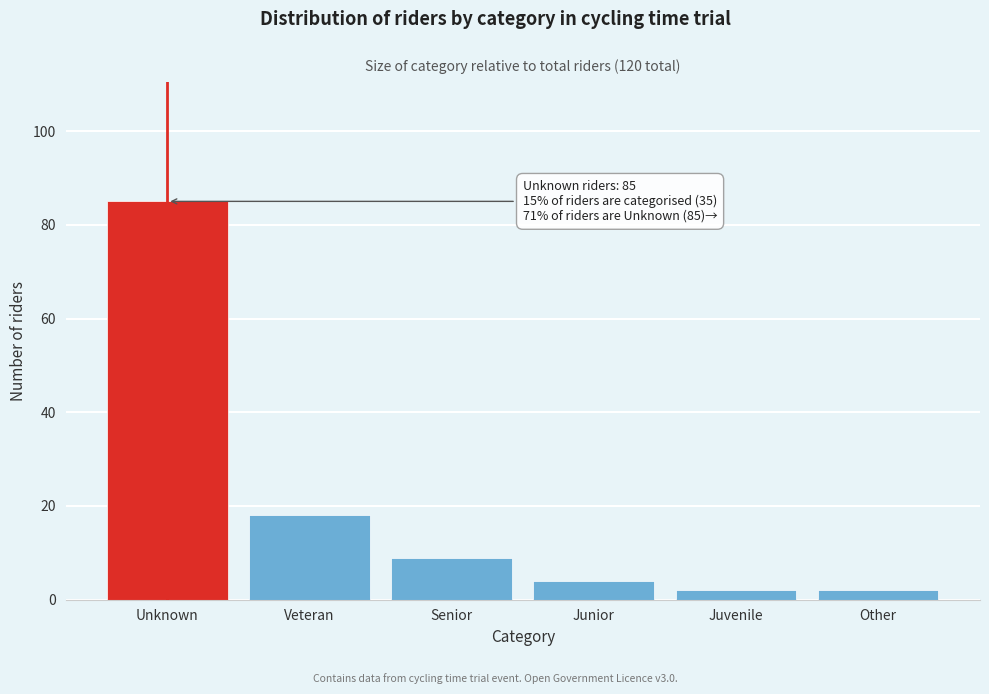

Reading left to right, what are all the values shown in this chart?

85	18	9	4	2	2